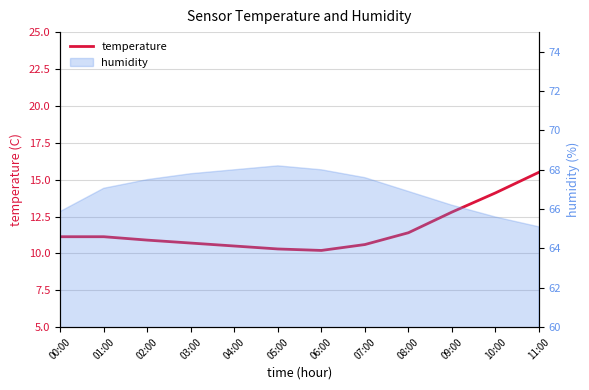

True or false: there are more than 0 points higher than both neighbors.

False